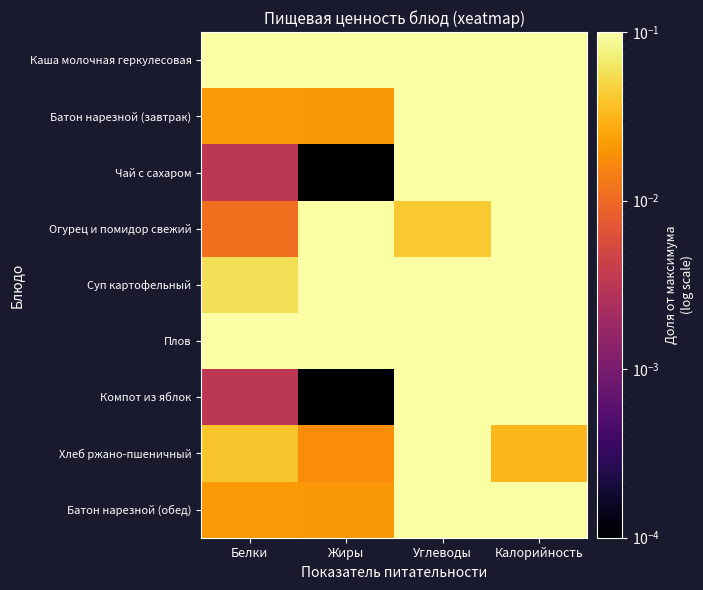

Reading left to right, transcribe all the data shown in this chart.

Каша молочная геркулесовая: Белки=0.2	Жиры=0.7	Углеводы=0.5	Калорийность=0.8
Батон нарезной (завтрак): Белки=0.0	Жиры=0.0	Углеводы=0.1	Калорийность=0.1
Чай с сахаром: Белки=0.0	Жиры=0.0	Углеводы=0.2	Калорийность=0.1
Огурец и помидор свежий: Белки=0.0	Жиры=0.2	Углеводы=0.0	Калорийность=0.2
Суп картофельный: Белки=0.1	Жиры=0.2	Углеводы=0.3	Калорийность=0.3
Плов: Белки=1.0	Жиры=1.0	Углеводы=1.0	Калорийность=1.0
Компот из яблок: Белки=0.0	Жиры=0.0	Углеводы=0.4	Калорийность=0.4
Хлеб ржано-пшеничный: Белки=0.0	Жиры=0.0	Углеводы=0.2	Калорийность=0.0
Батон нарезной (обед): Белки=0.0	Жиры=0.0	Углеводы=0.1	Калорийность=0.1